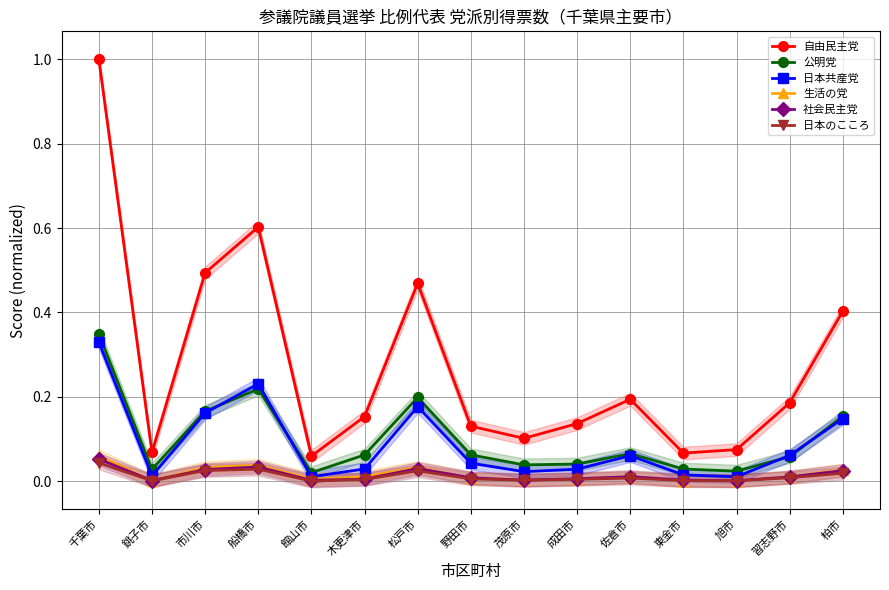

Does the chart have visible grid lines?

Yes